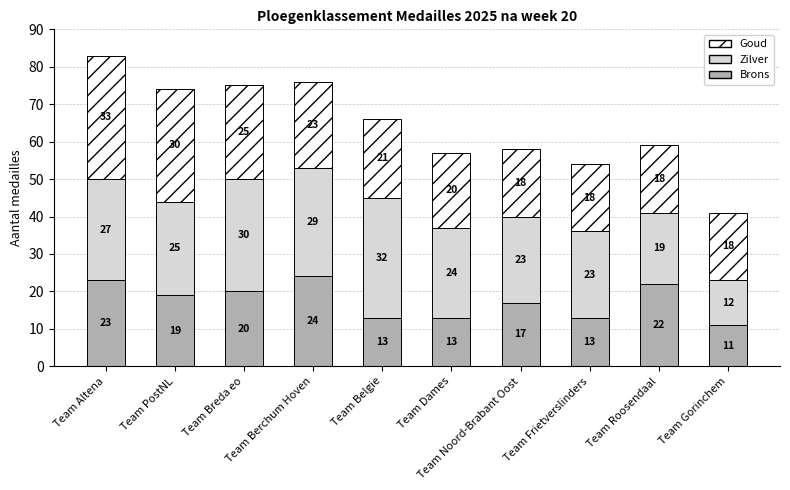

At which label does Brons reach its peak?

Team Berchum Hoven